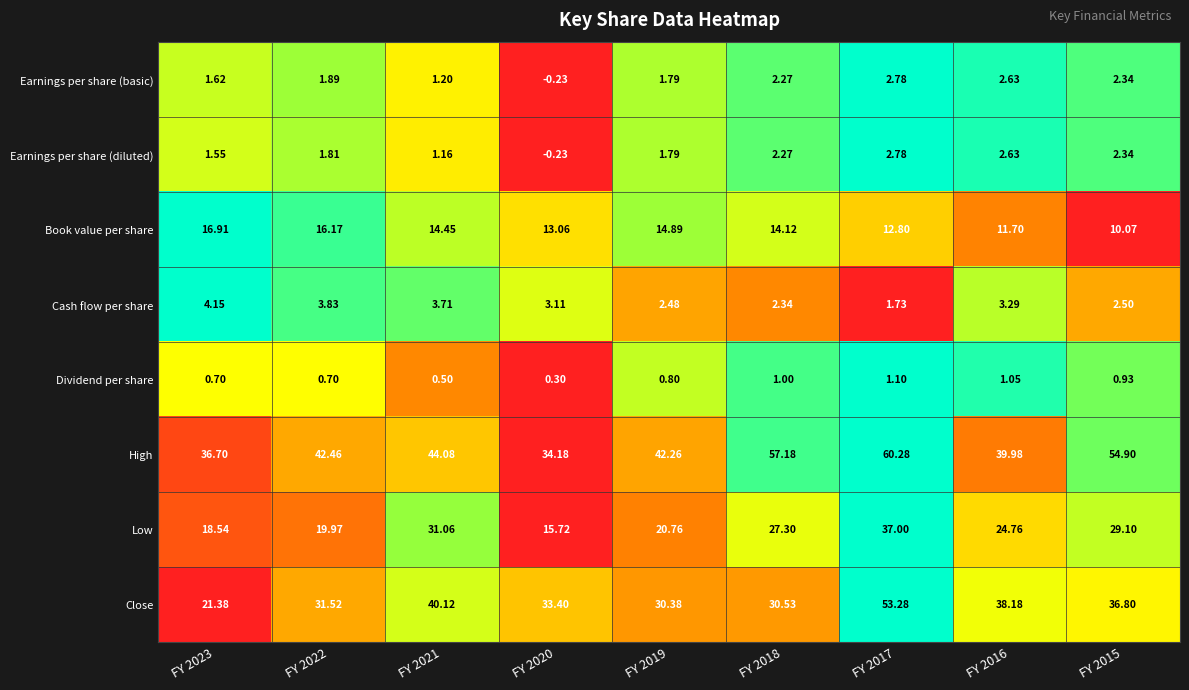

Which series has the largest total across all categories?

High